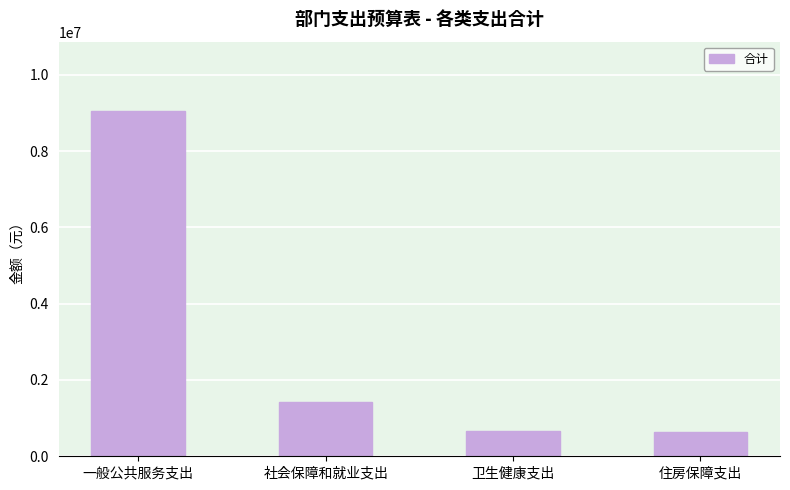

What is the sum of the values at 住房保障支出 and 卫生健康支出?

1304858.0